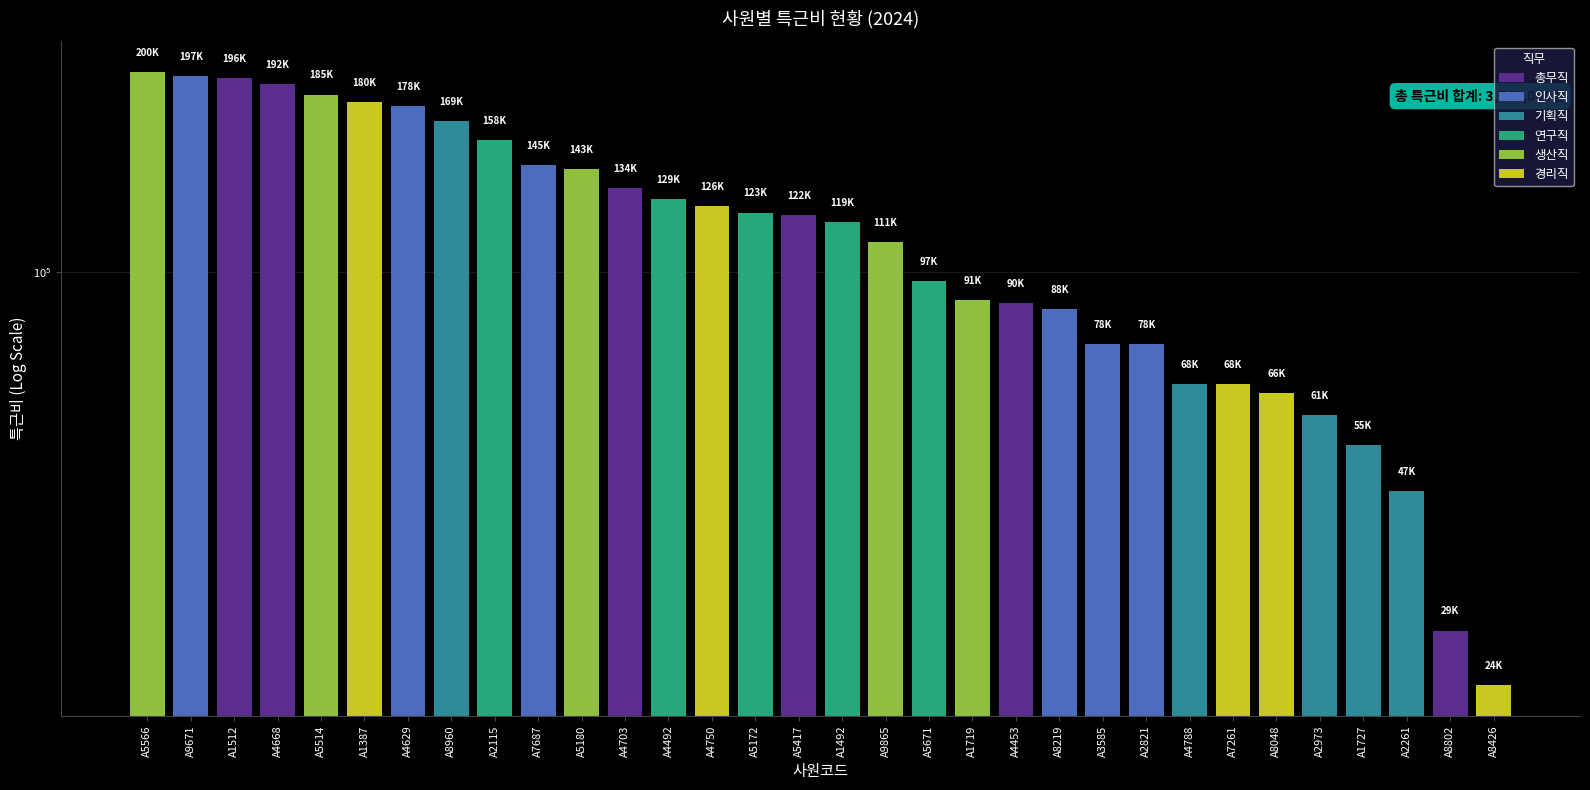

Between A2821 and A4750, which is larger?

A4750